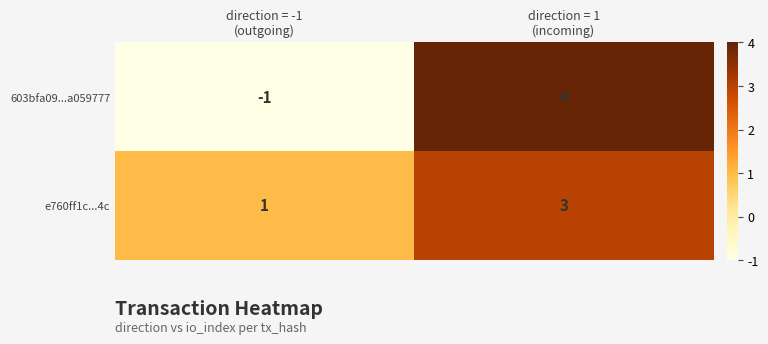

Which series has the largest total across all categories?

e760ff1c...4c